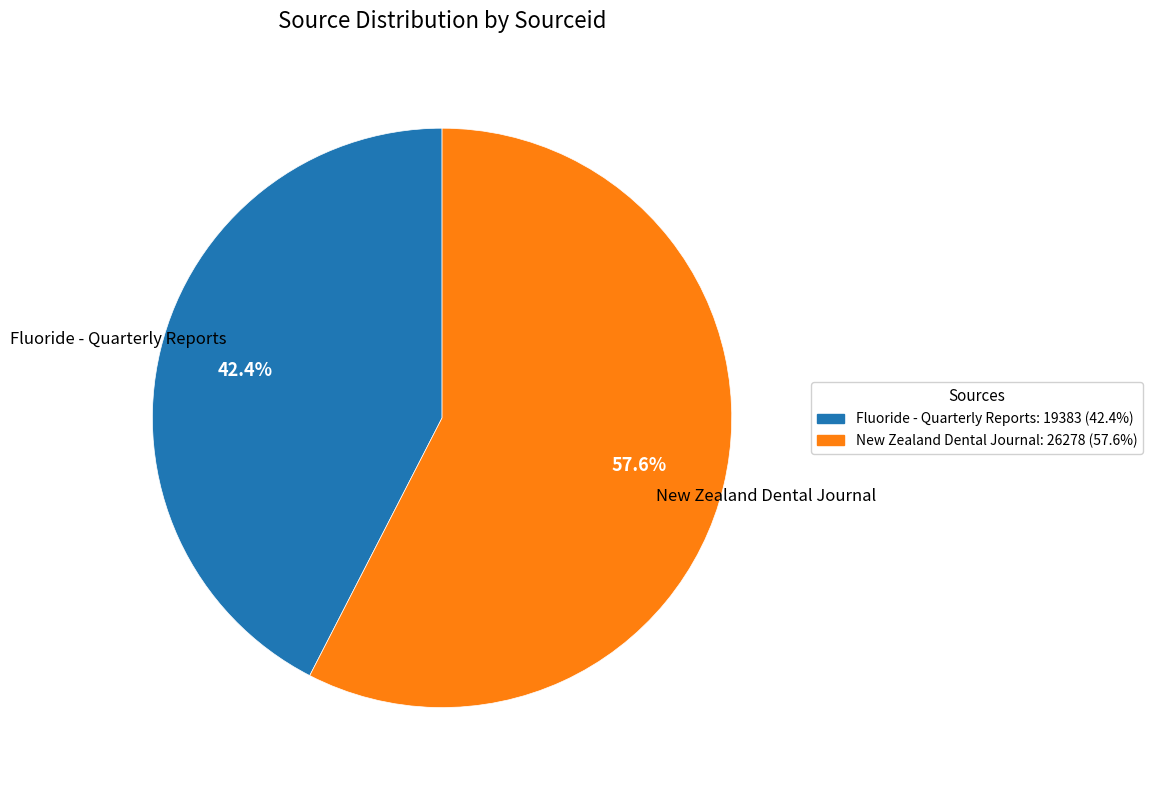

What is the total percentage of New Zealand Dental Journal and Fluoride - Quarterly Reports?

100.0%